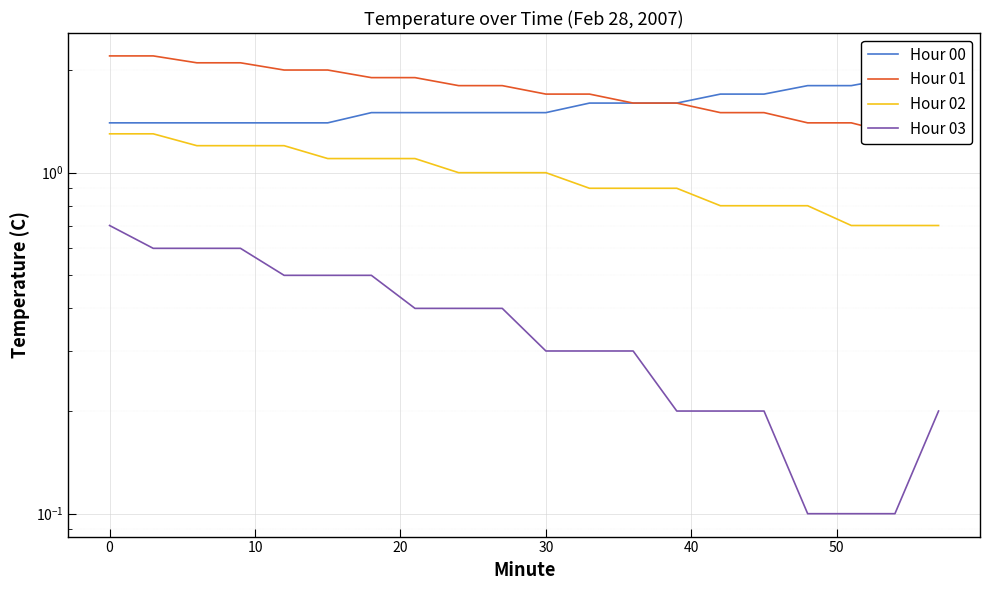

Reading left to right, extract all data points from this chart.

Hour 00: 1.4	1.4	1.4	1.4	1.4	1.4	1.5	1.5	1.5	1.5	1.5	1.6	1.6	1.6	1.7	1.7	1.8	1.8	1.9	2.0
Hour 01: 2.2	2.2	2.1	2.1	2.0	2.0	1.9	1.9	1.8	1.8	1.7	1.7	1.6	1.6	1.5	1.5	1.4	1.4	1.3	1.3
Hour 02: 1.3	1.3	1.2	1.2	1.2	1.1	1.1	1.1	1.0	1.0	1.0	0.9	0.9	0.9	0.8	0.8	0.8	0.7	0.7	0.7
Hour 03: 0.7	0.6	0.6	0.6	0.5	0.5	0.5	0.4	0.4	0.4	0.3	0.3	0.3	0.2	0.2	0.2	0.1	0.1	0.1	0.2